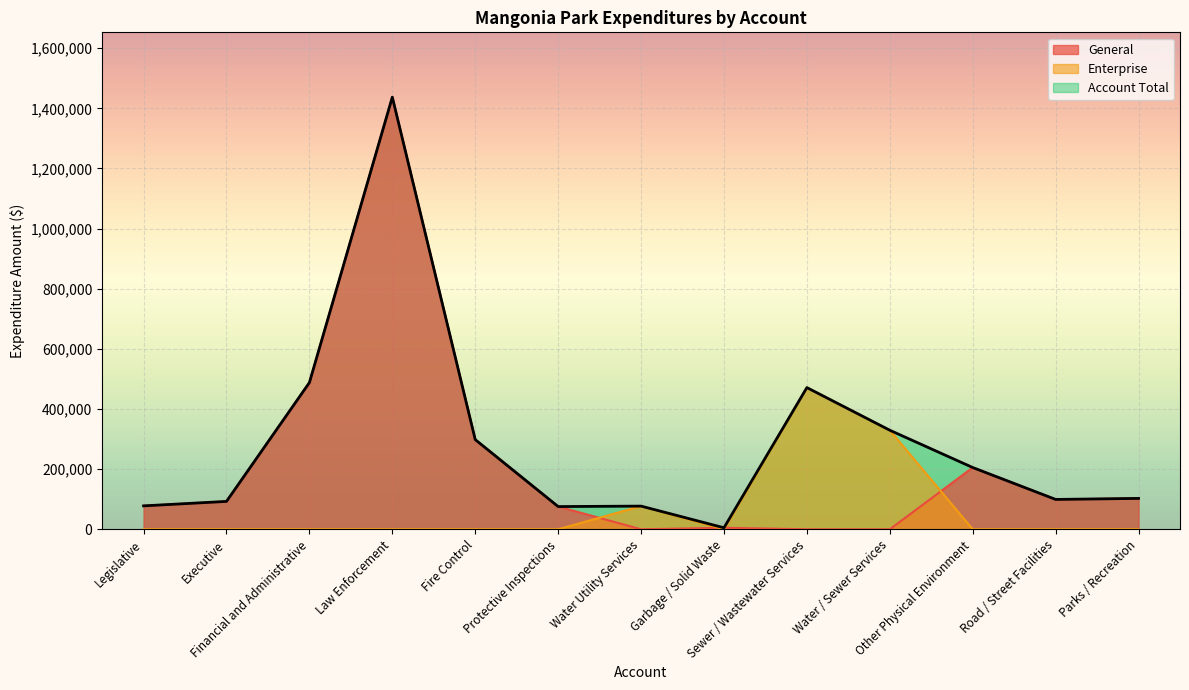

Between Executive and Water Utility Services, which series saw the biggest shift?

General